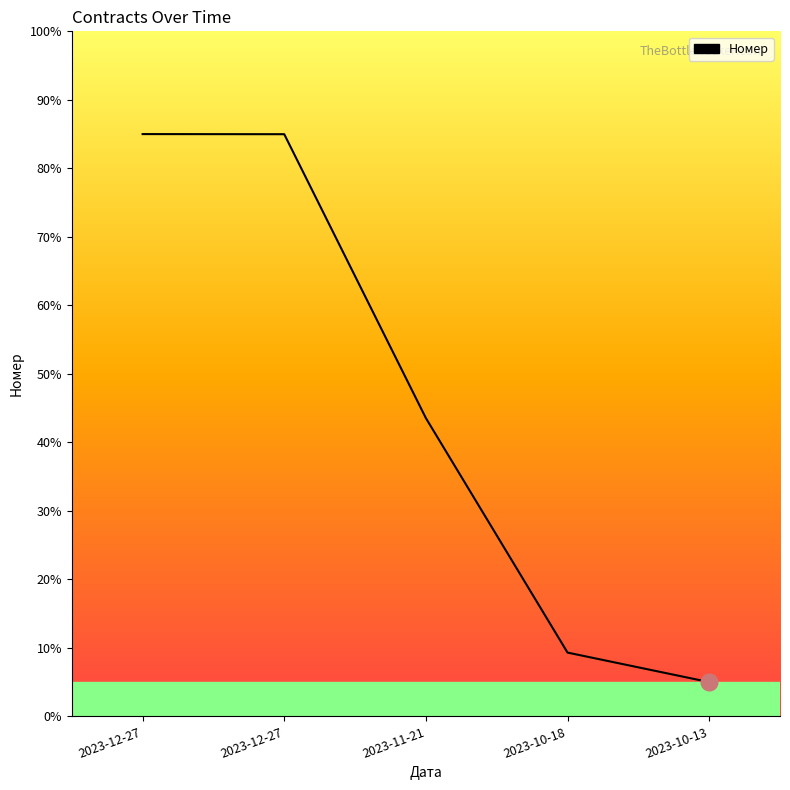

Does the chart display data point markers on the line(s)?

No